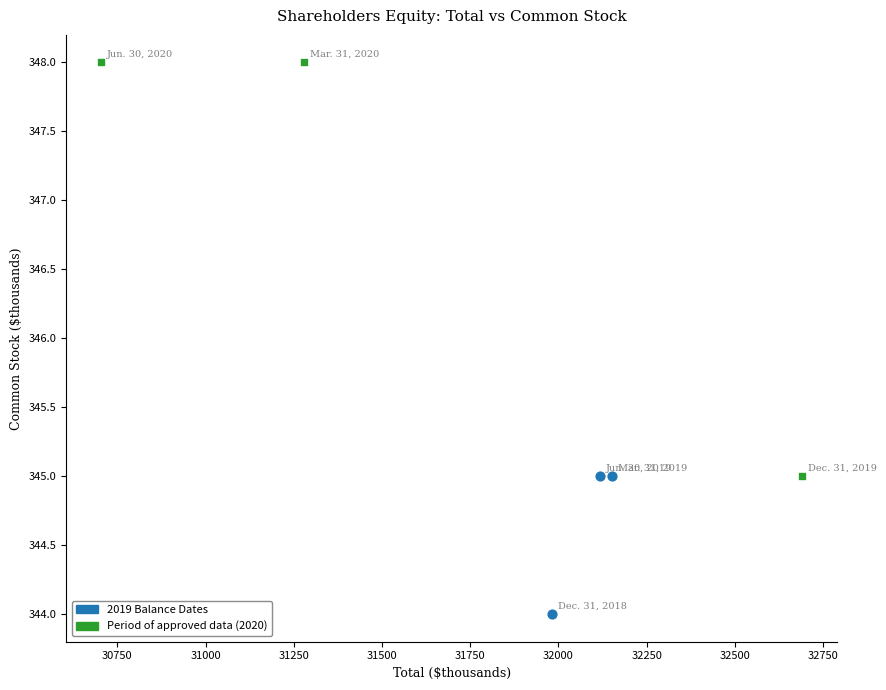

Which series reaches the minimum Y coordinate?

2019 Balance Dates